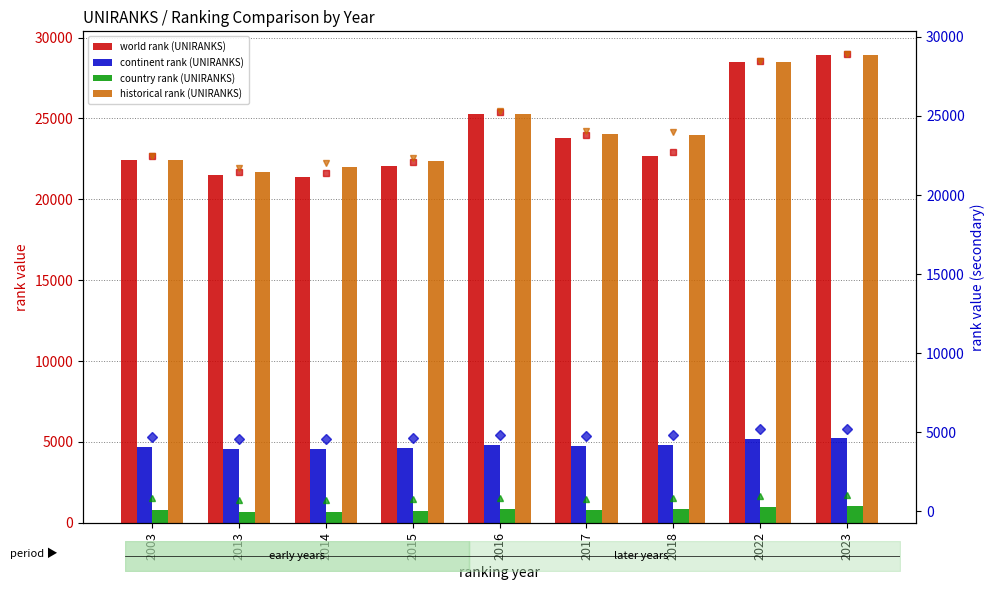

Which series has the largest total across all categories?

historical rank (UNIRANKS)